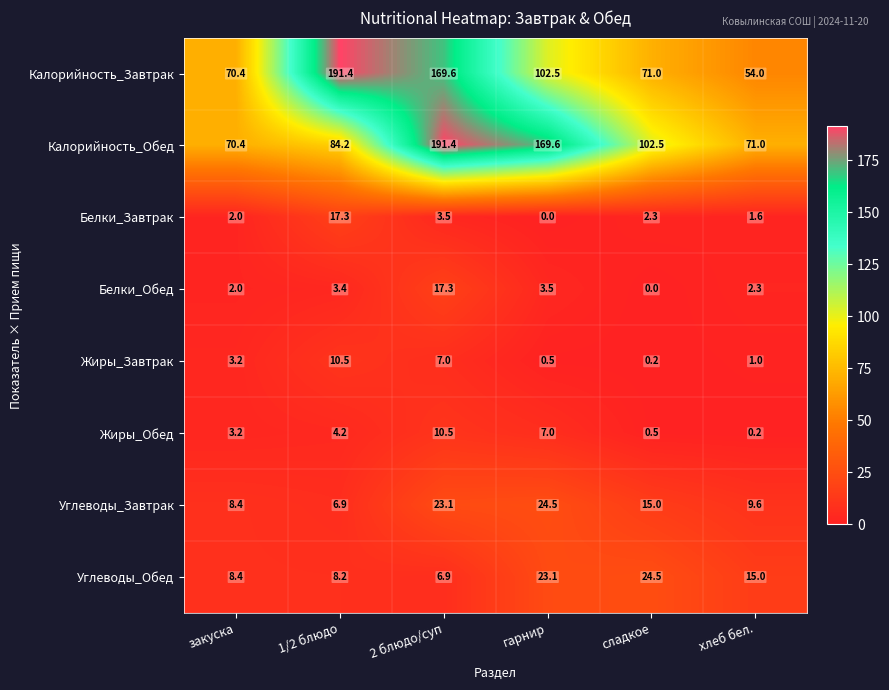

What is the spread (max minus min) of values at 1/2 блюдо?

188.0